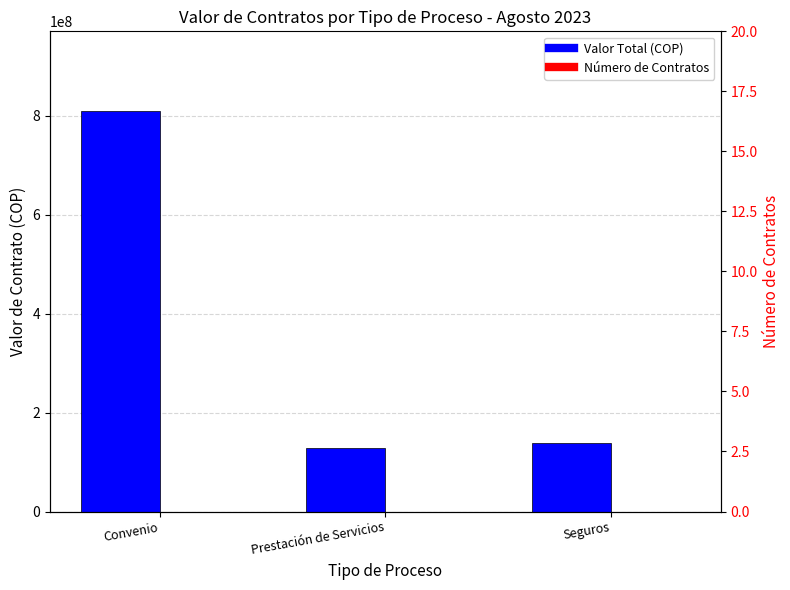

How many data points in Valor Total (COP) are above 139342651?

1